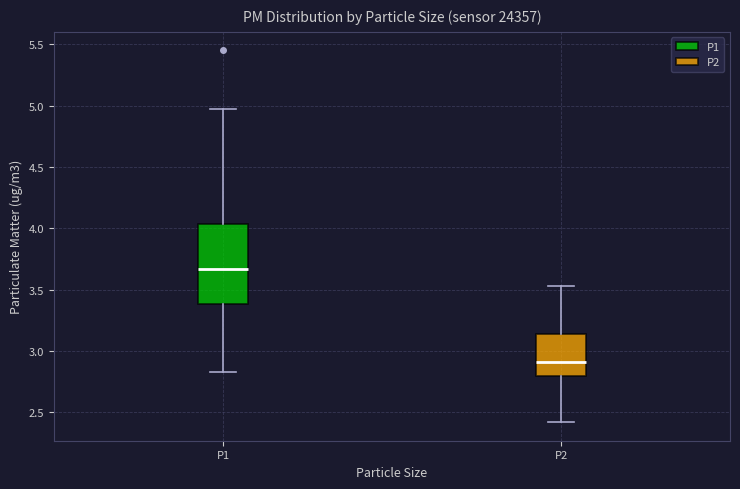

Which box's median line is the lowest?

P2